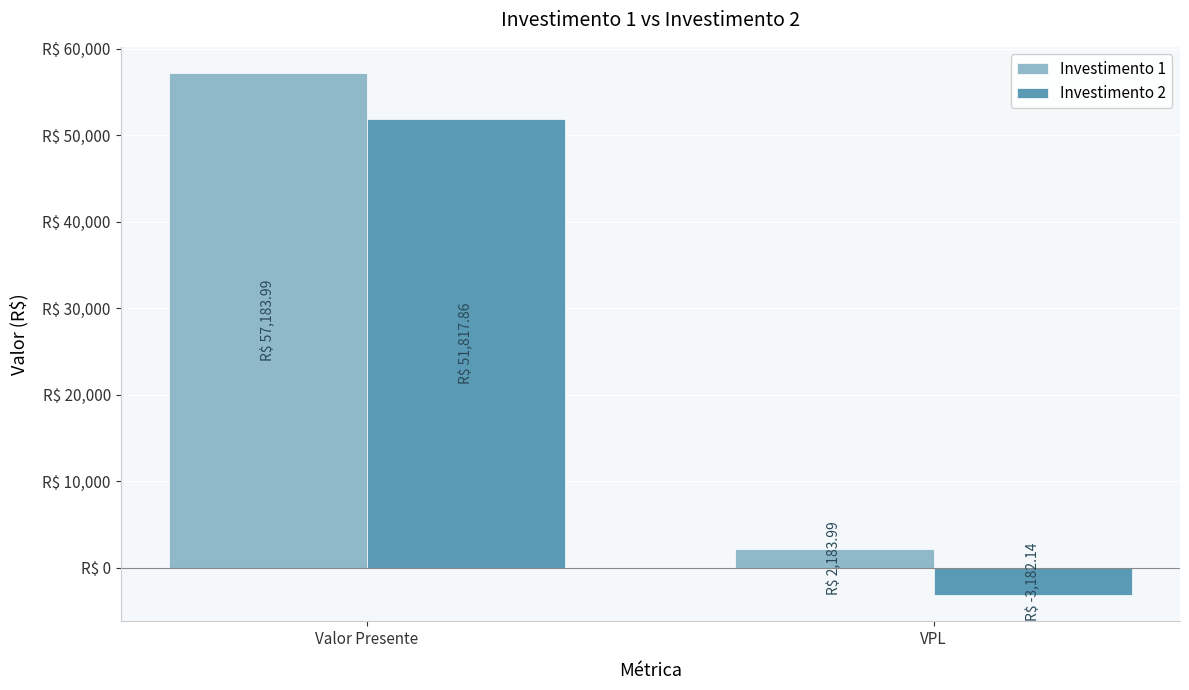

Are the bars grouped side by side (vs. stacked)?

Yes